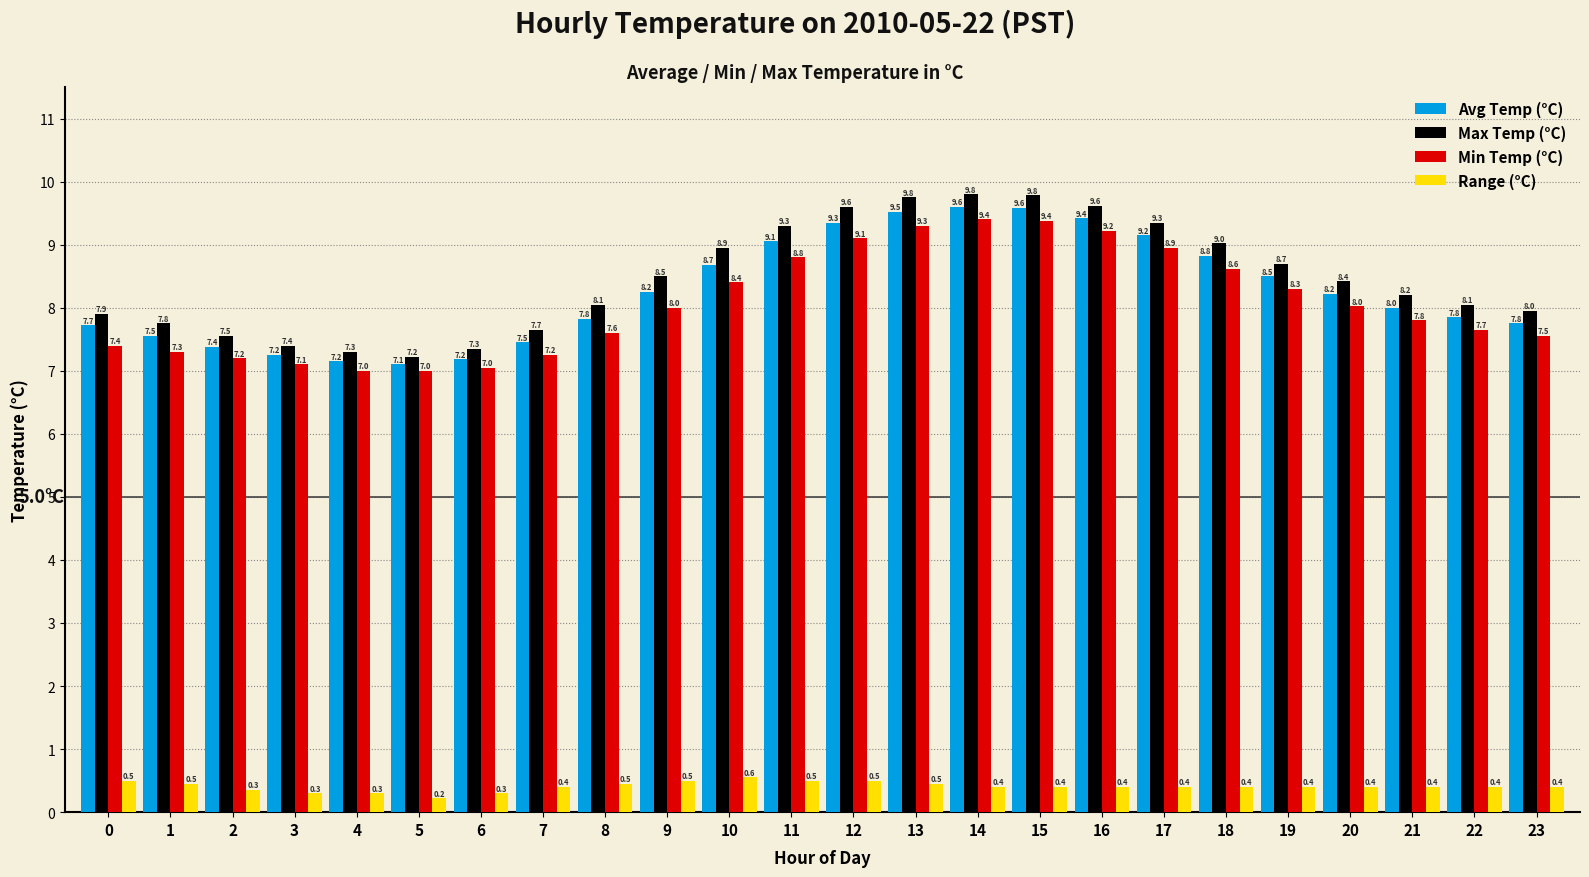

How many distinct data groups are displayed?

4